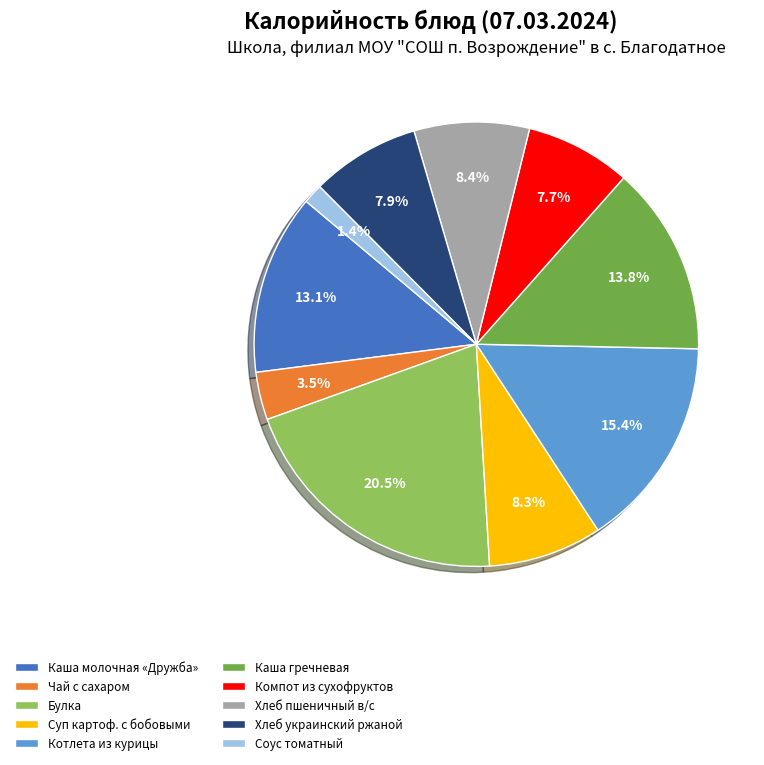

Between Хлеб пшеничный в/с and Каша гречневая, which is larger?

Каша гречневая